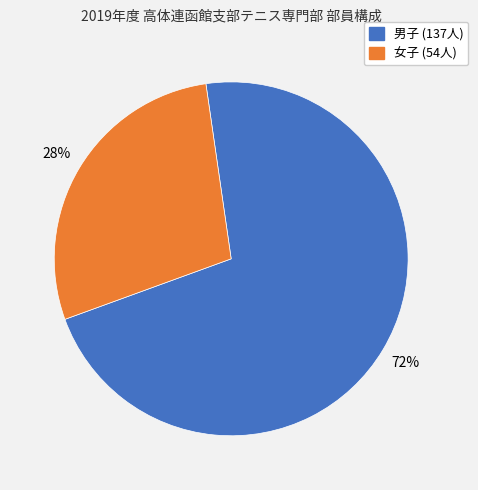

How many slices are in this pie chart?

2